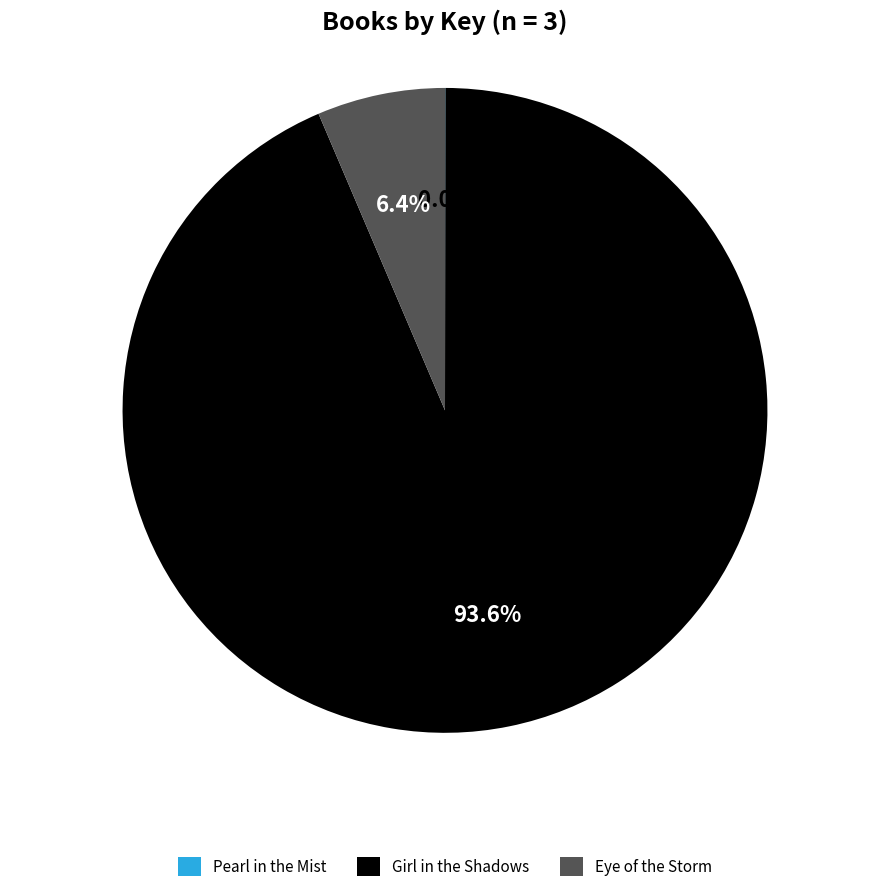

Does Girl in the Shadows account for over 50% of the chart?

Yes